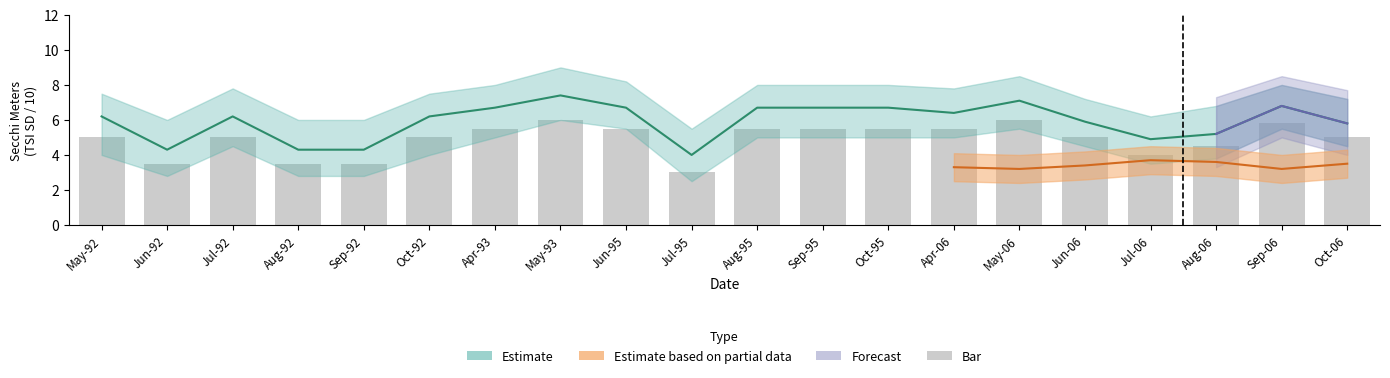

What is the value of the 7th bar from the left?

5.5